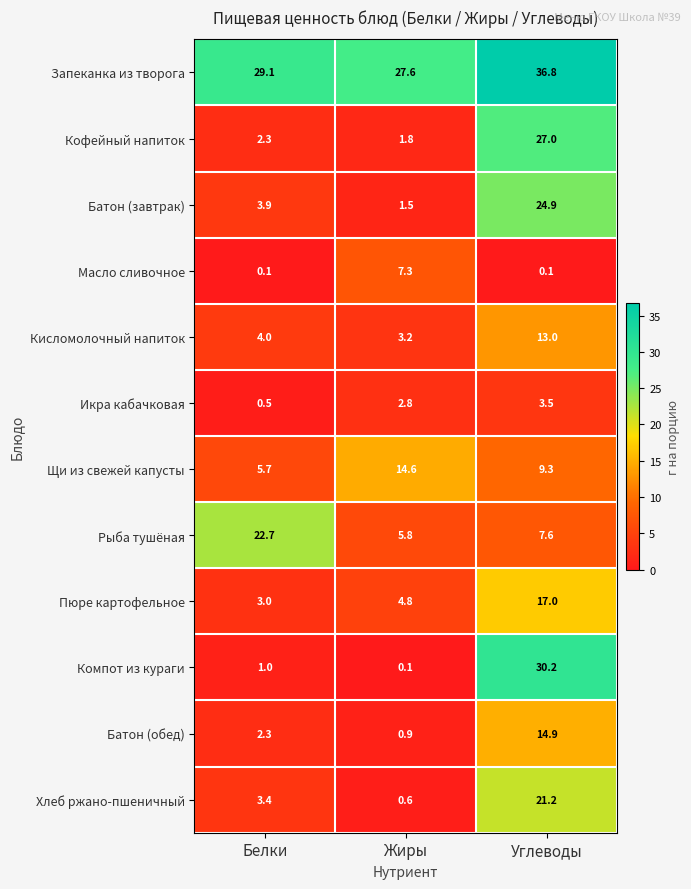

Rank the series at Жиры from highest to lowest value.

Запеканка из творога, Щи из свежей капусты, Масло сливочное, Рыба тушёная, Пюре картофельное, Кисломолочный напиток, Икра кабачковая, Кофейный напиток, Батон (завтрак), Батон (обед), Хлеб ржано-пшеничный, Компот из кураги